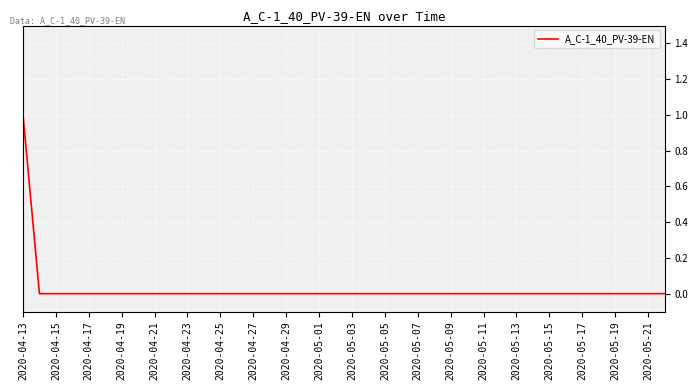

True or false: the data shows 0 at 2020-05-13.

True